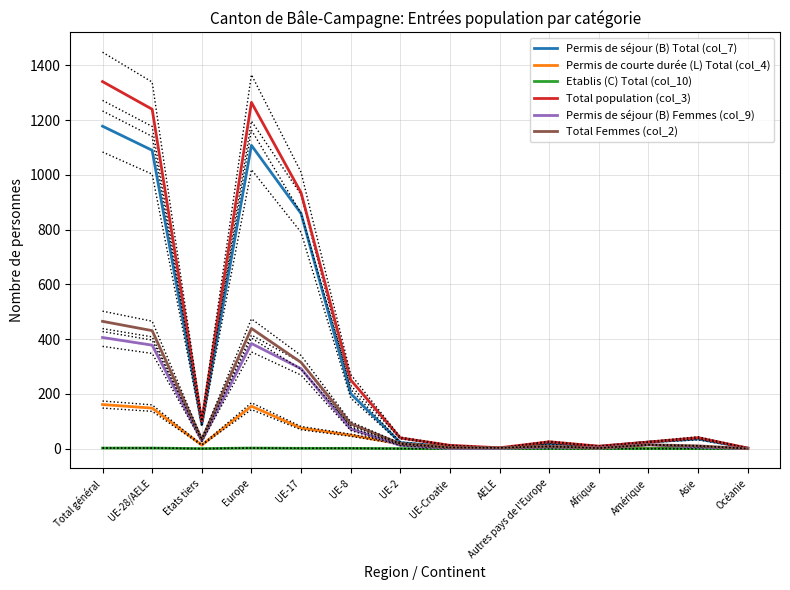

True or false: Permis de séjour (B) Total (col_7) and Total Femmes (col_2) intersect in this chart.

True